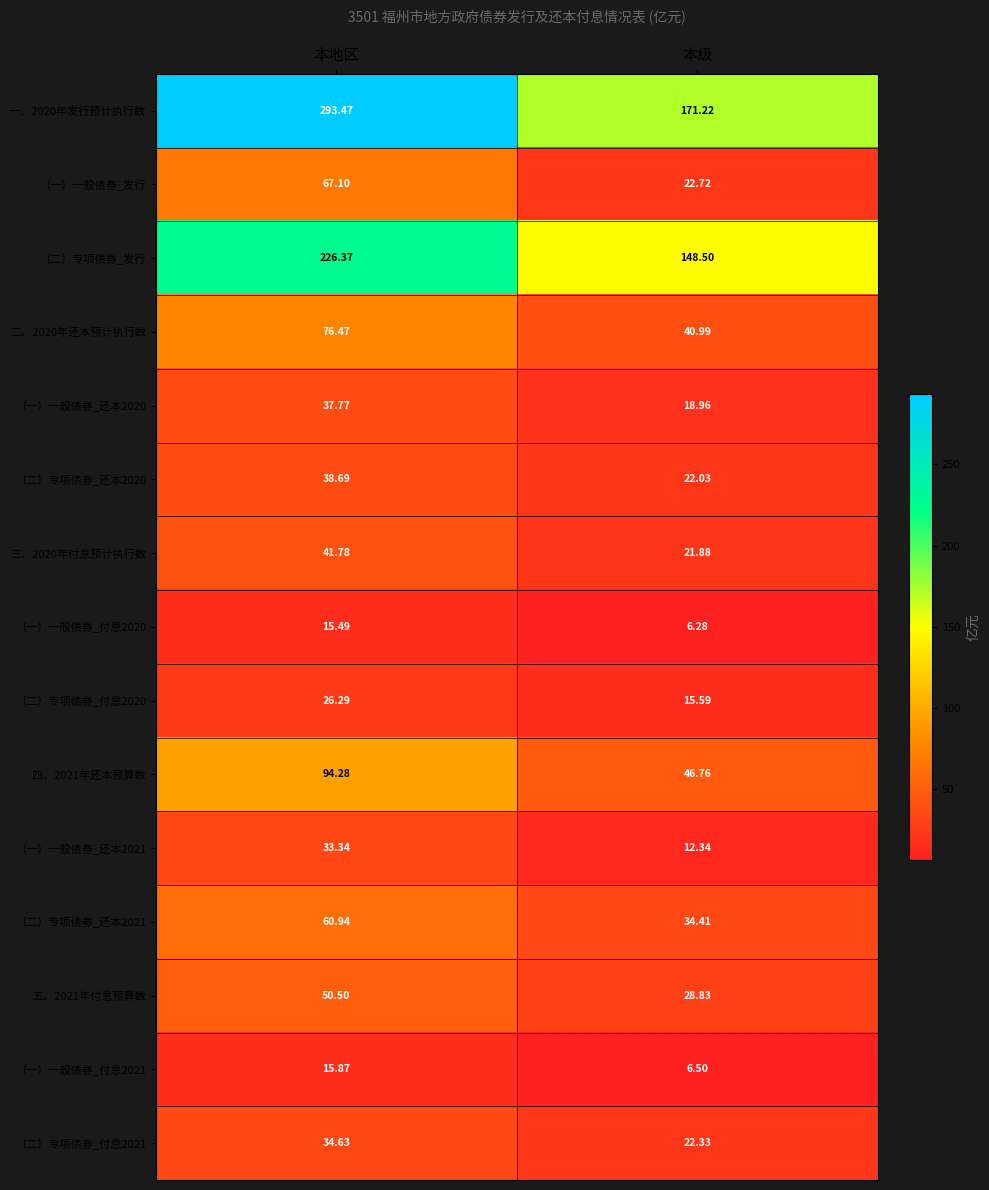

At which label does 三、2020年付息预计执行数 reach its peak?

本地区